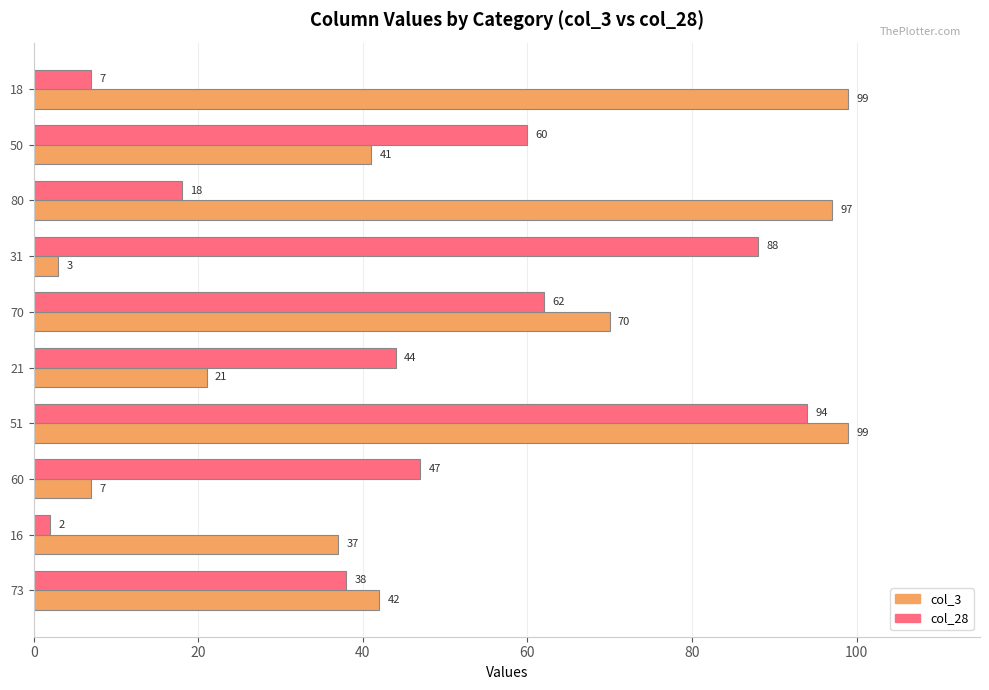

At 70, list the series in order from smallest to largest.

col_28, col_3